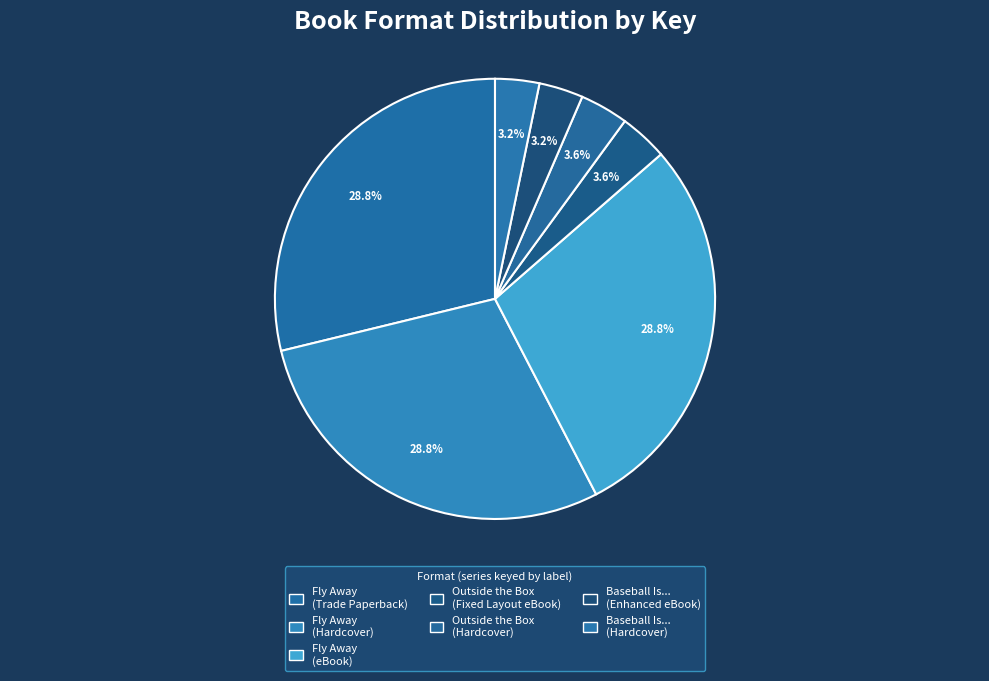

How many slices are in this pie chart?

7